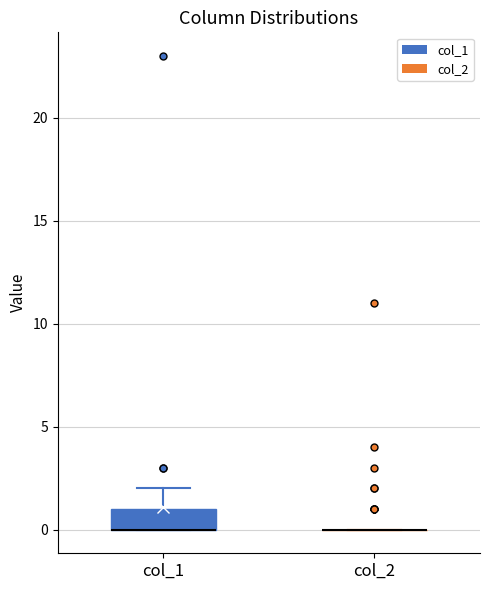

Reading left to right, transcribe this box plot: for each box, give where its median line is, the range the box spans, and where its two whiskers end, as read against the y-axis. The values are not printed on the chart, so give them approximately, as read against the axis.

col_1: median 0 (drawn on the box's lower edge), box 0 to 1, whiskers 0 to 2
col_2: box collapsed to a line at 0, whiskers 0 to 0